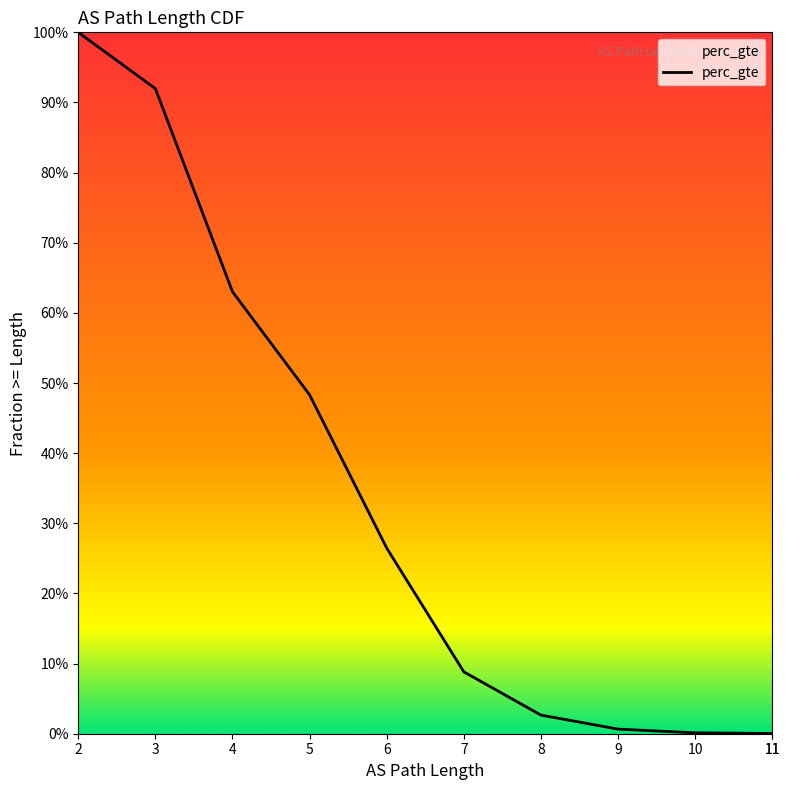

How many values are above zero?

10